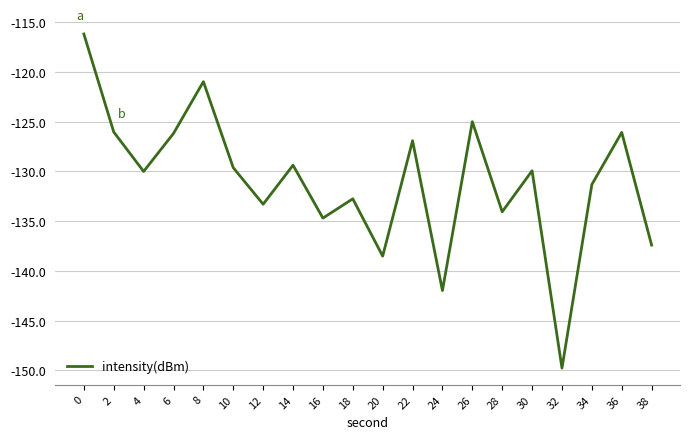

Is this an area chart (filled region under the line)?

No